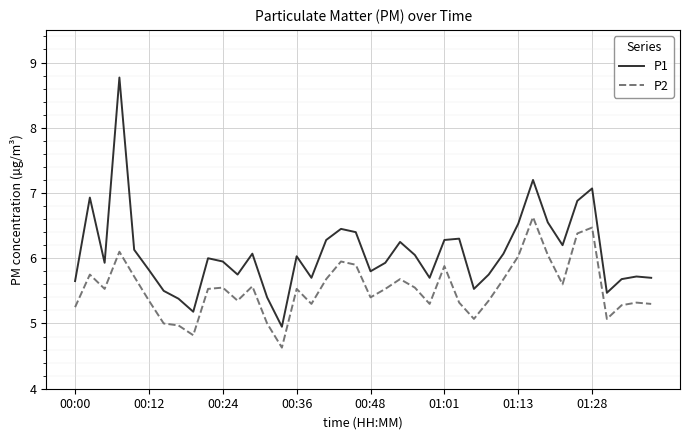

True or false: P1 and P2 cross at least once.

False